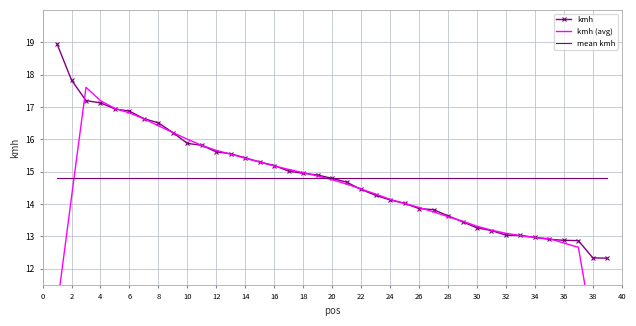

The kmh series shows 17.8 at 2. True or false?

True